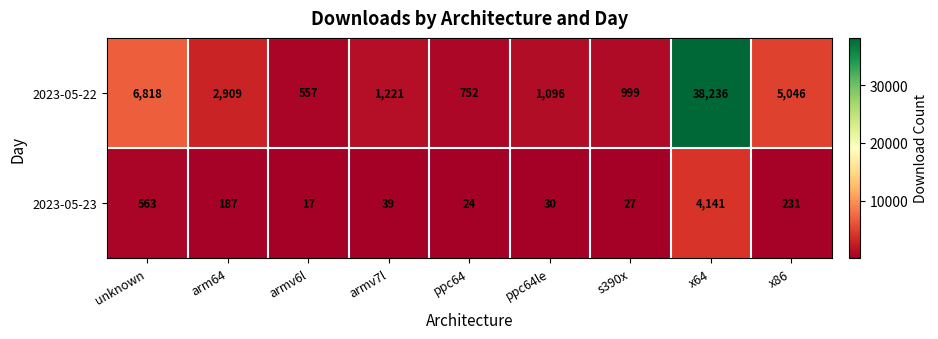

Reading left to right, transcribe all the data shown in this chart.

2023-05-22: 6818	2909	557	1221	752	1096	999	38236	5046
2023-05-23: 563	187	17	39	24	30	27	4141	231